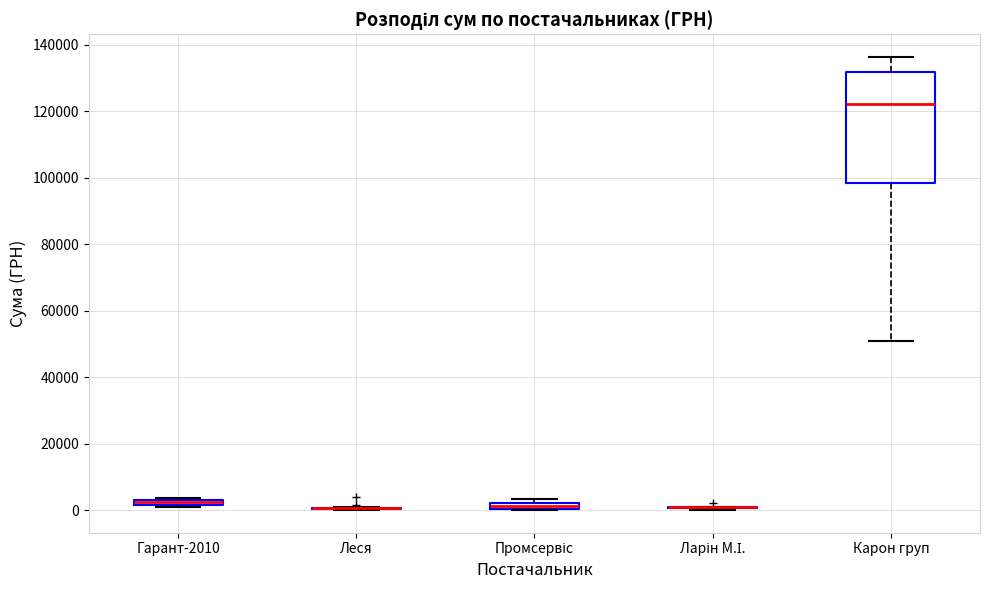

Which box is the tallest, from its lower edge to its upper edge?

Карон груп